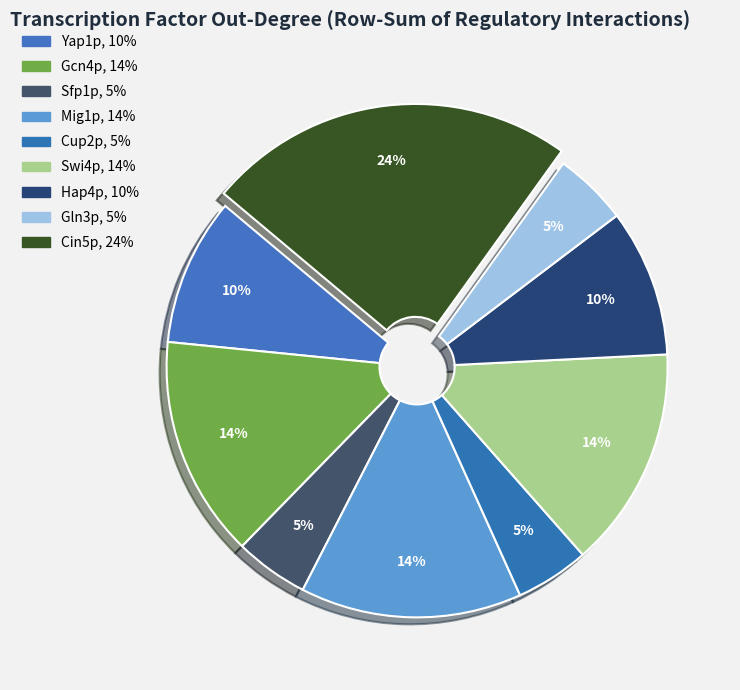

True or false: Swi4p accounts for 14% of the total.

True